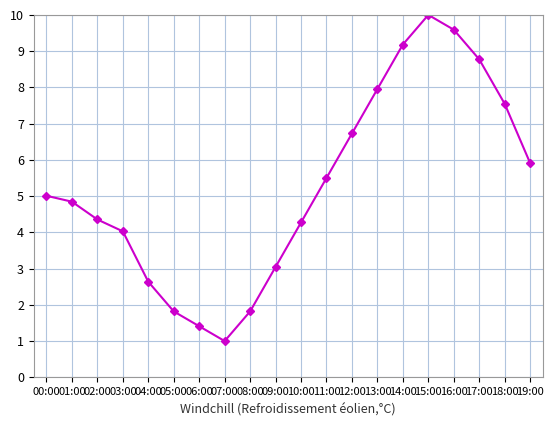

What is the average value?

5.3